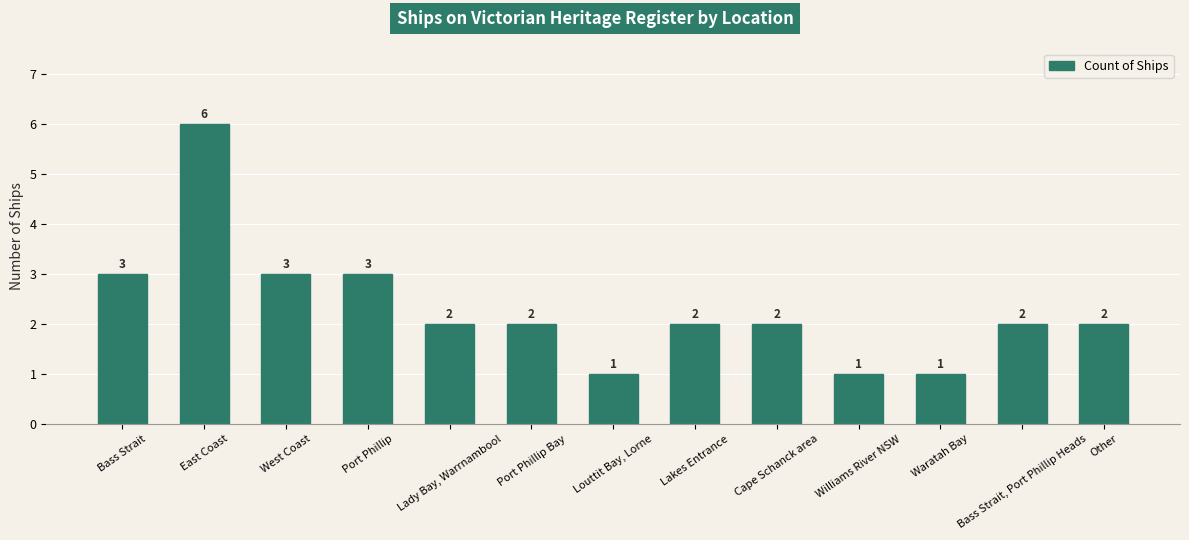

What position from the right is Waratah Bay?

3